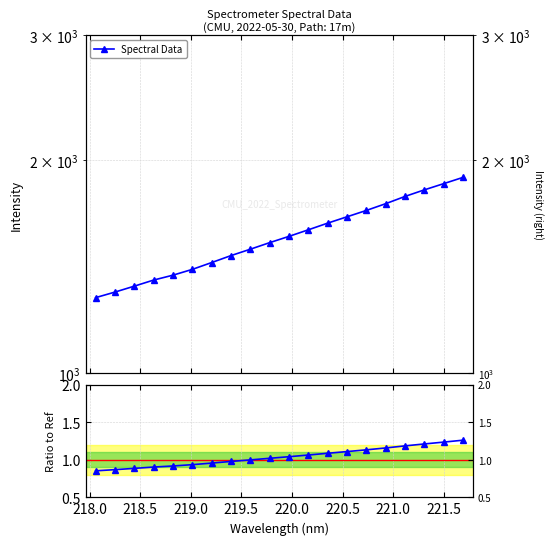

True or false: Ratio to Ref and Spectral Data intersect in this chart.

False